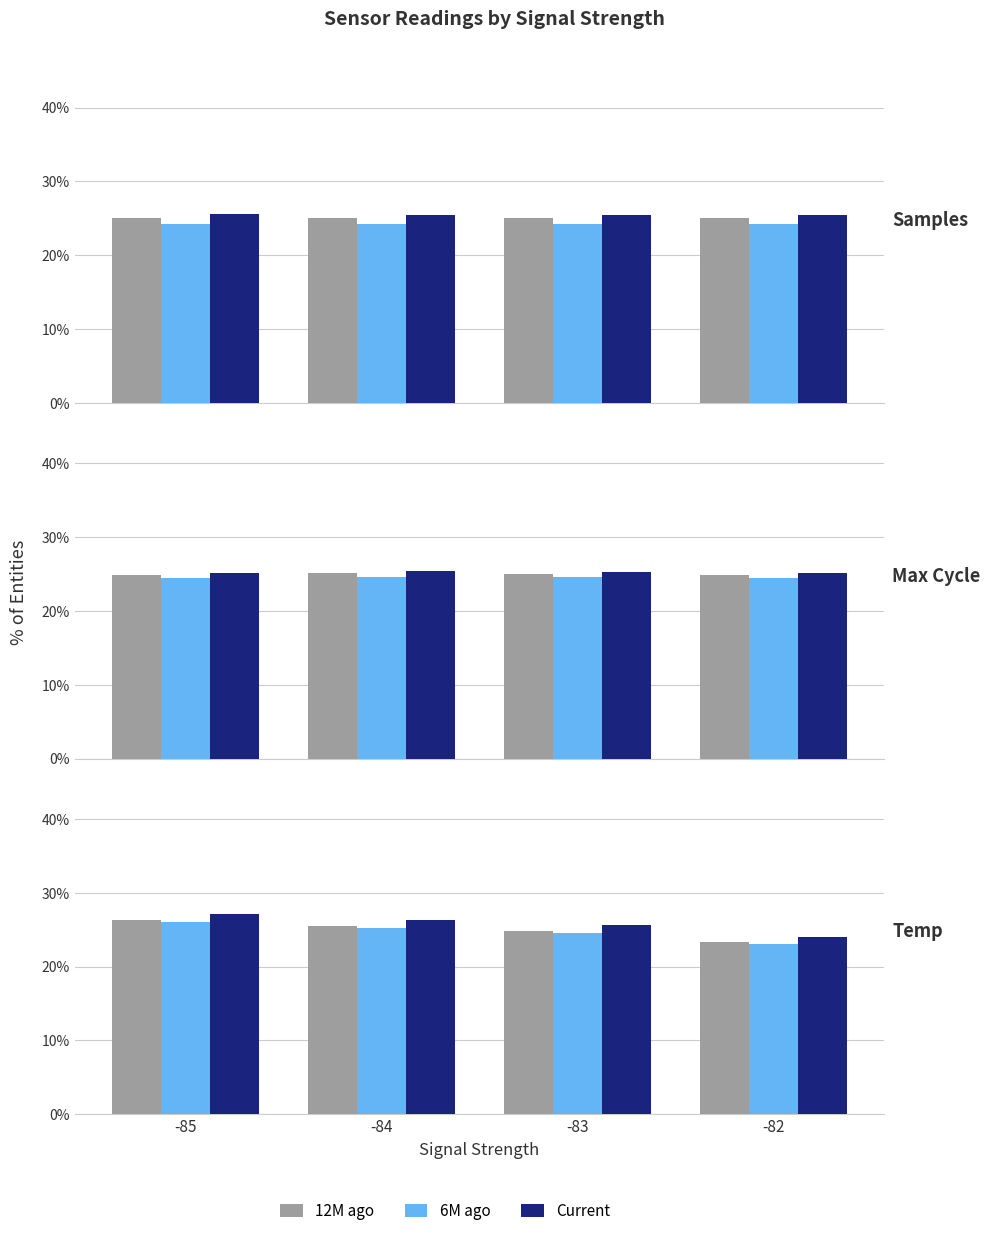

The 6M ago series shows 11.3 at -85. True or false?

False